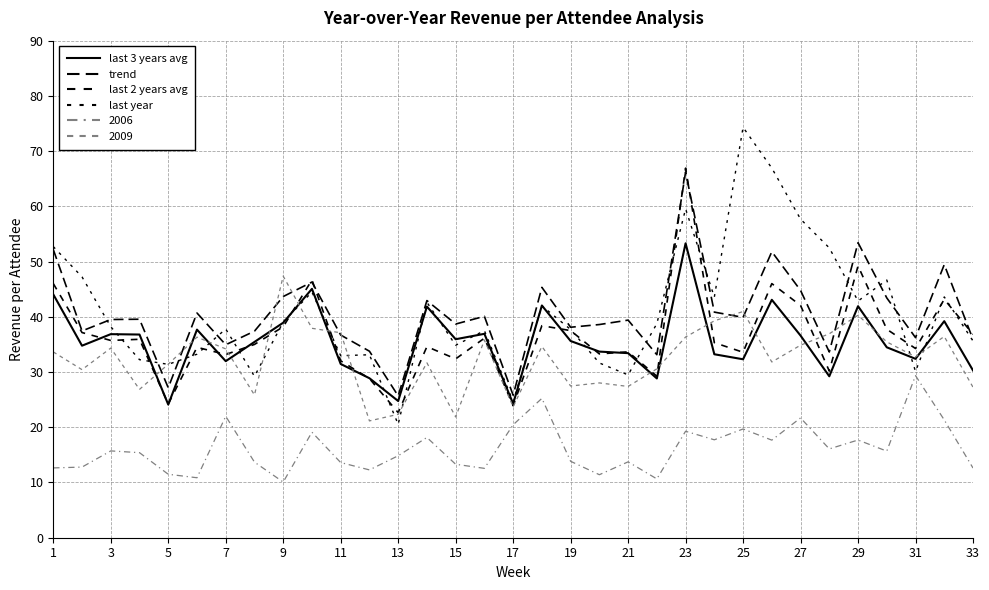

Is this an area chart (filled region under the line)?

No